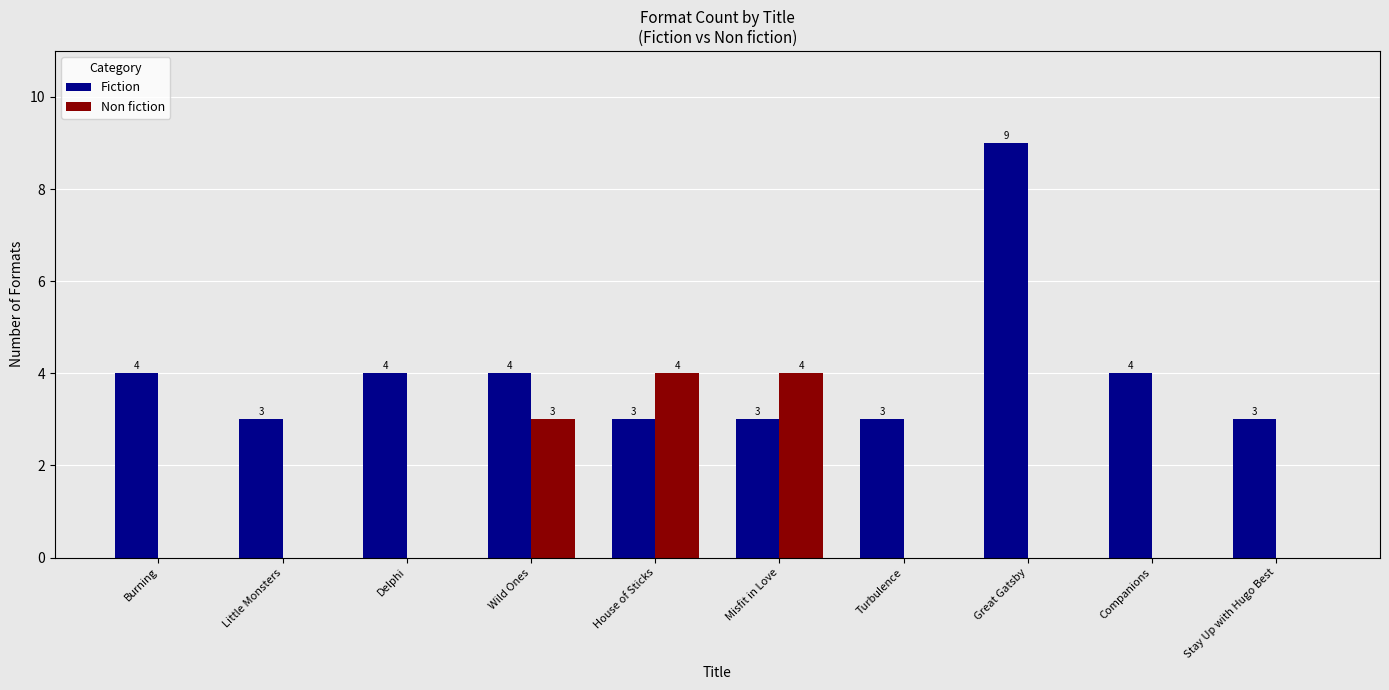

Count the number of data series in this chart.

2